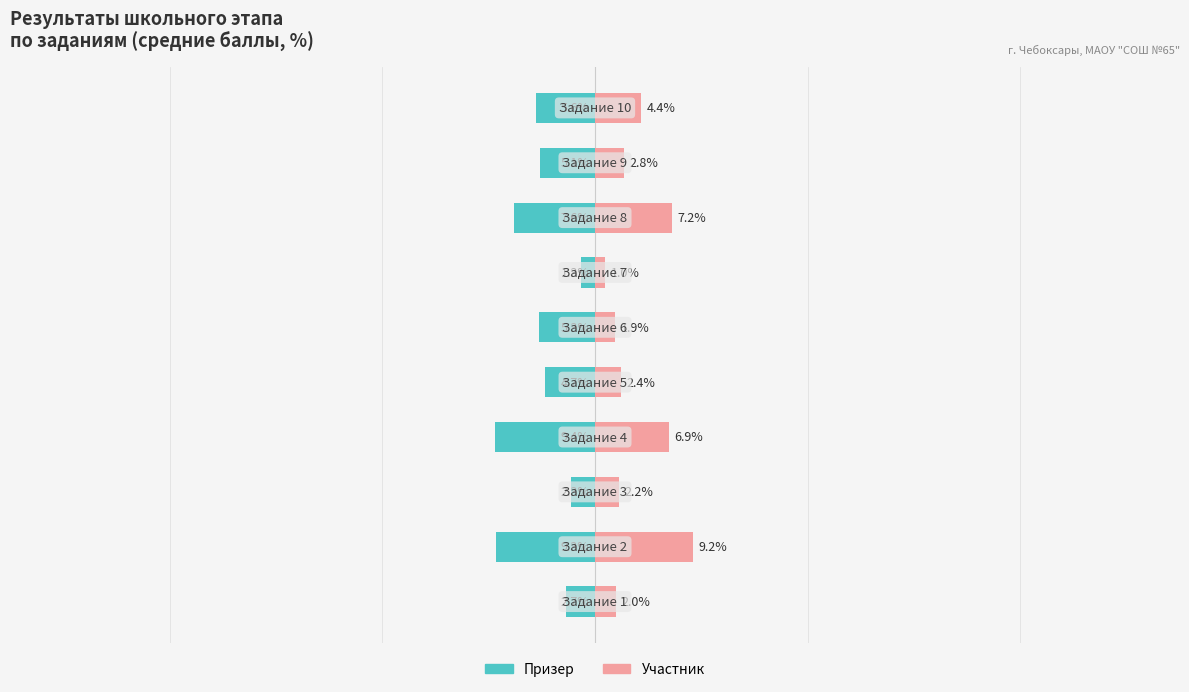

Reading right to left, transcribe all the data shown in this chart.

Призер: 9=-5.6	8=-5.1	7=-7.6	6=-1.3	5=-5.3	4=-4.7	3=-9.4	2=-2.3	1=-9.3	0=-2.7
Участник: 9=4.4	8=2.8	7=7.2	6=1.0	5=1.9	4=2.4	3=6.9	2=2.2	1=9.2	0=2.0